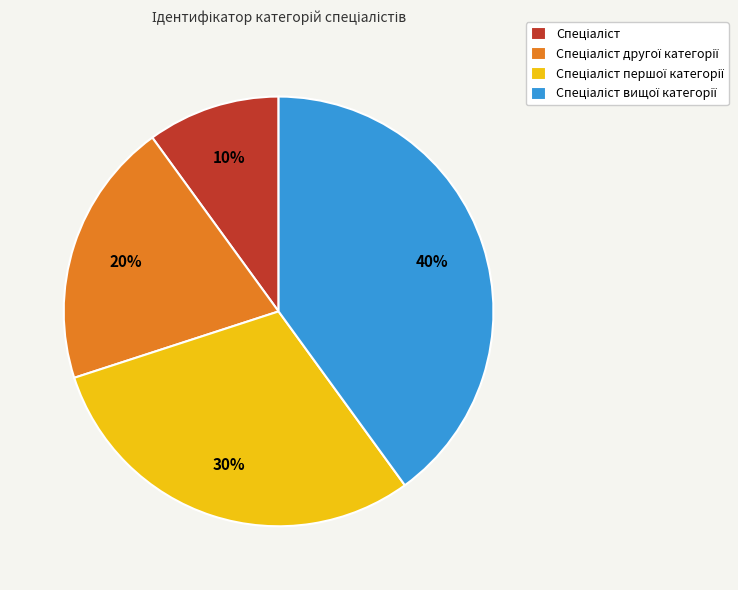

To the nearest percent, what is the average slice percentage?

25%